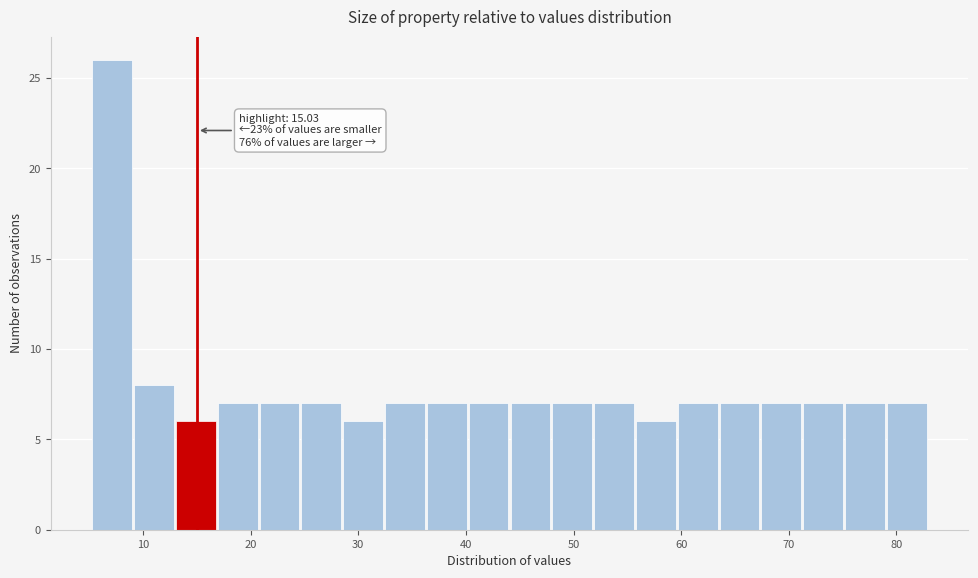

Read against the x-axis, roughly where is the centre of the tallest bar?

7